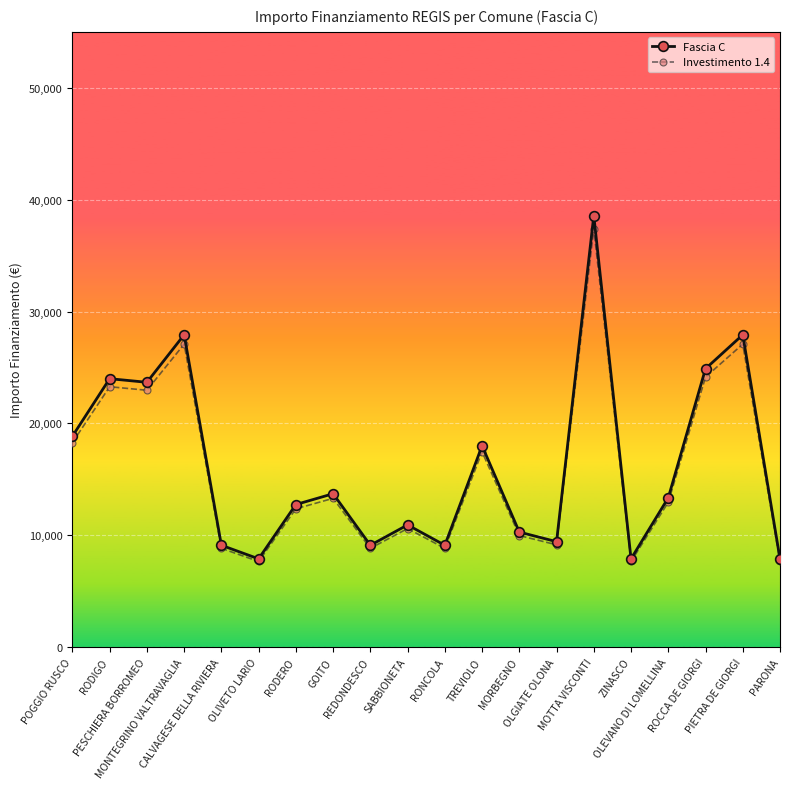

What is the label of the 10th point from the right?

RONCOLA